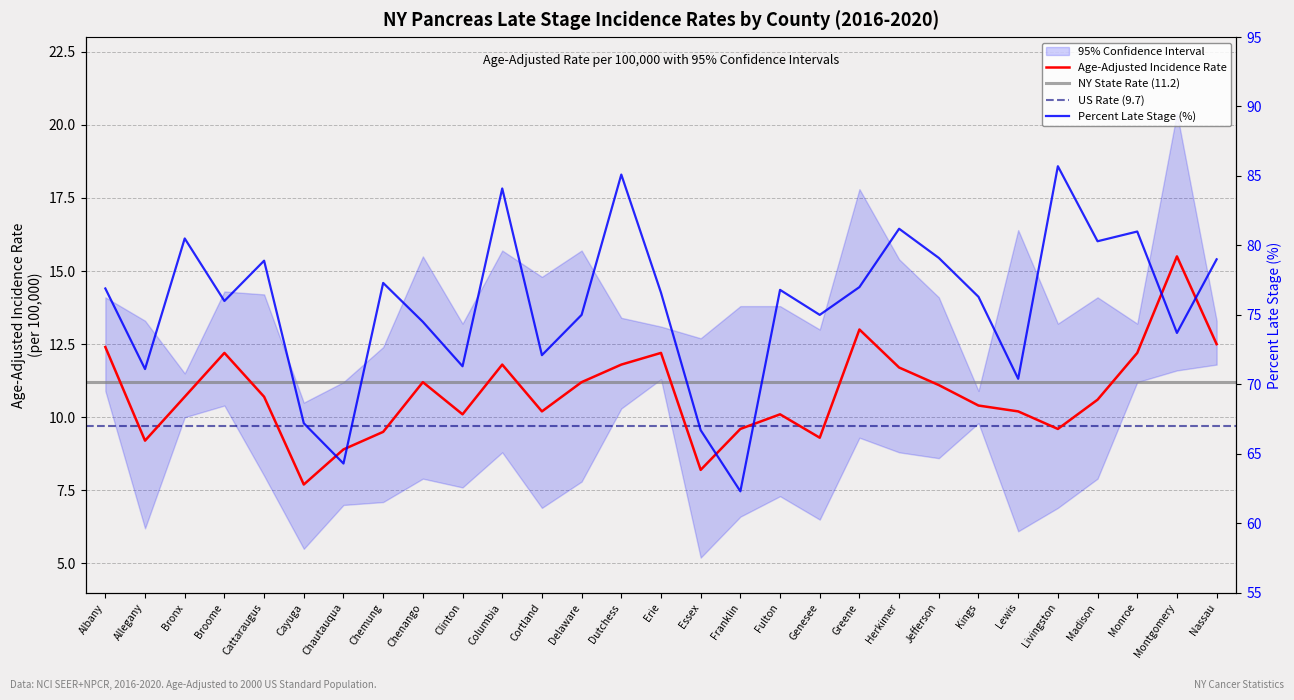

What is the difference between the second highest and second lowest values in the Age-Adjusted Rate series?

4.8